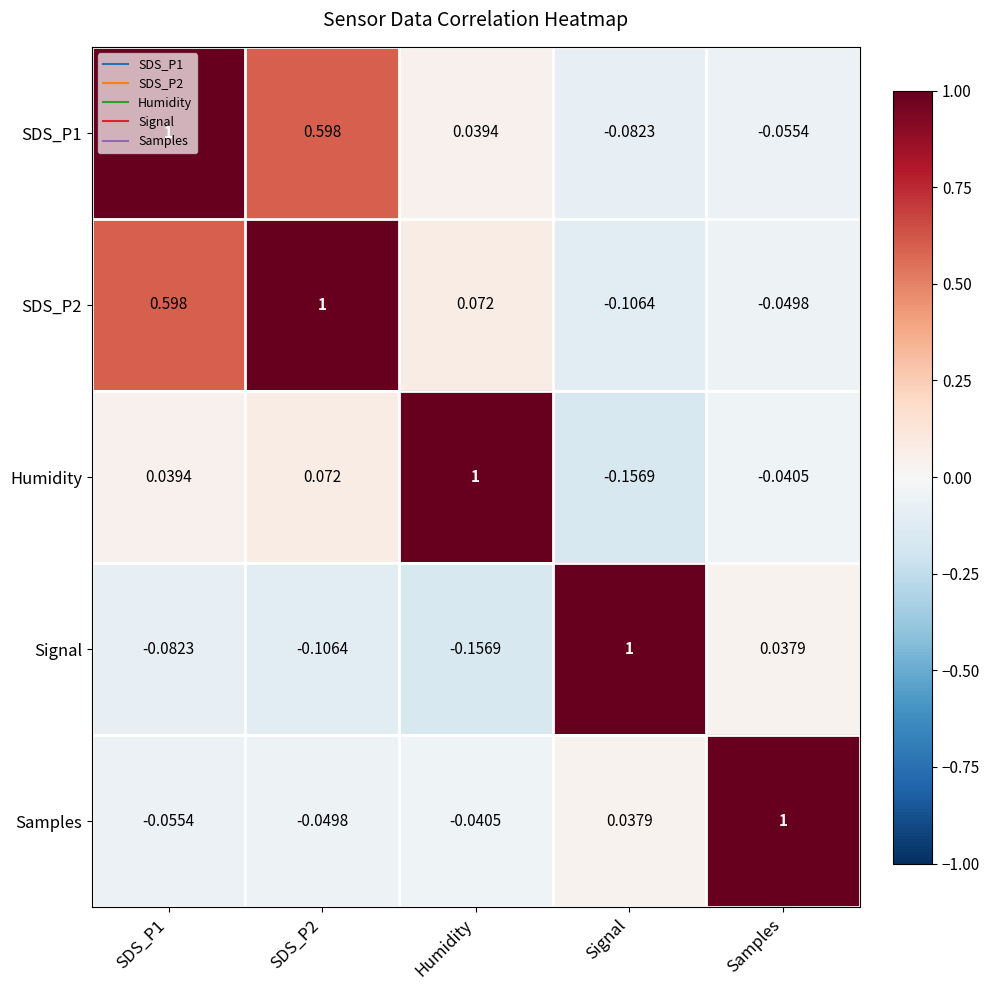

At which category is the sum across all series the highest?

SDS_P2